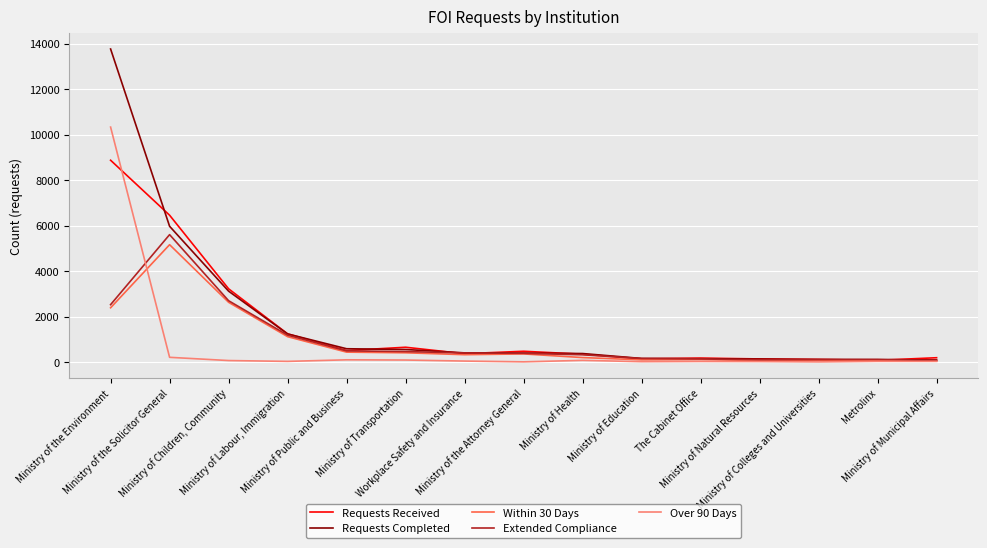

Which series has the largest range (max minus min)?

Requests Completed